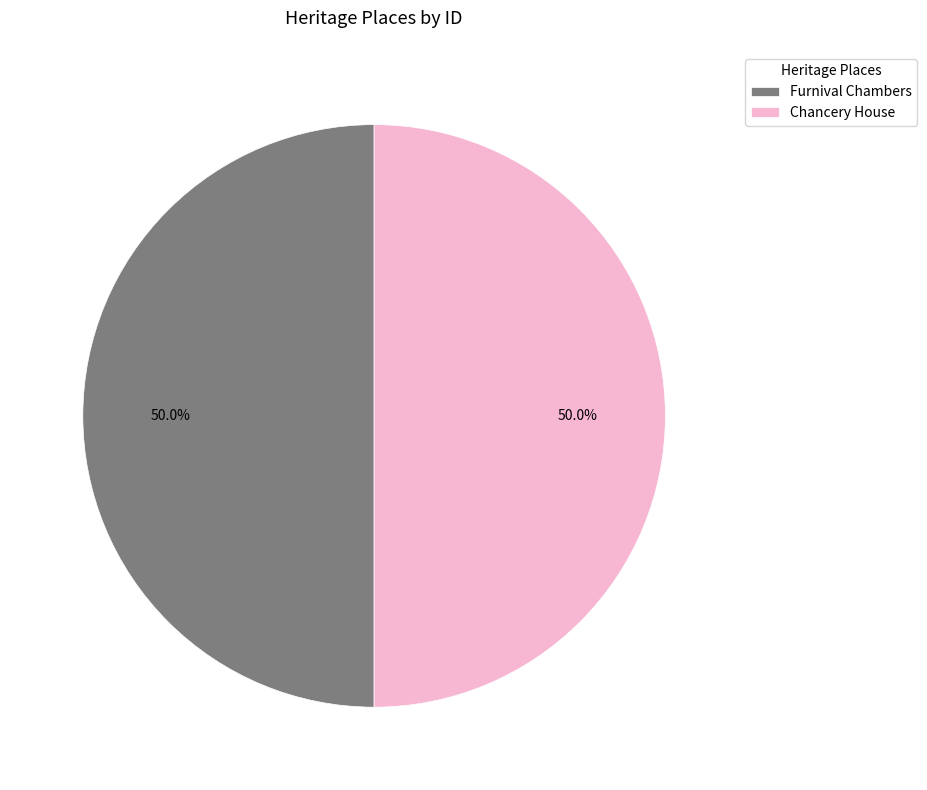

What is the ratio of the value at Furnival Chambers to the value at Chancery House?

1.0